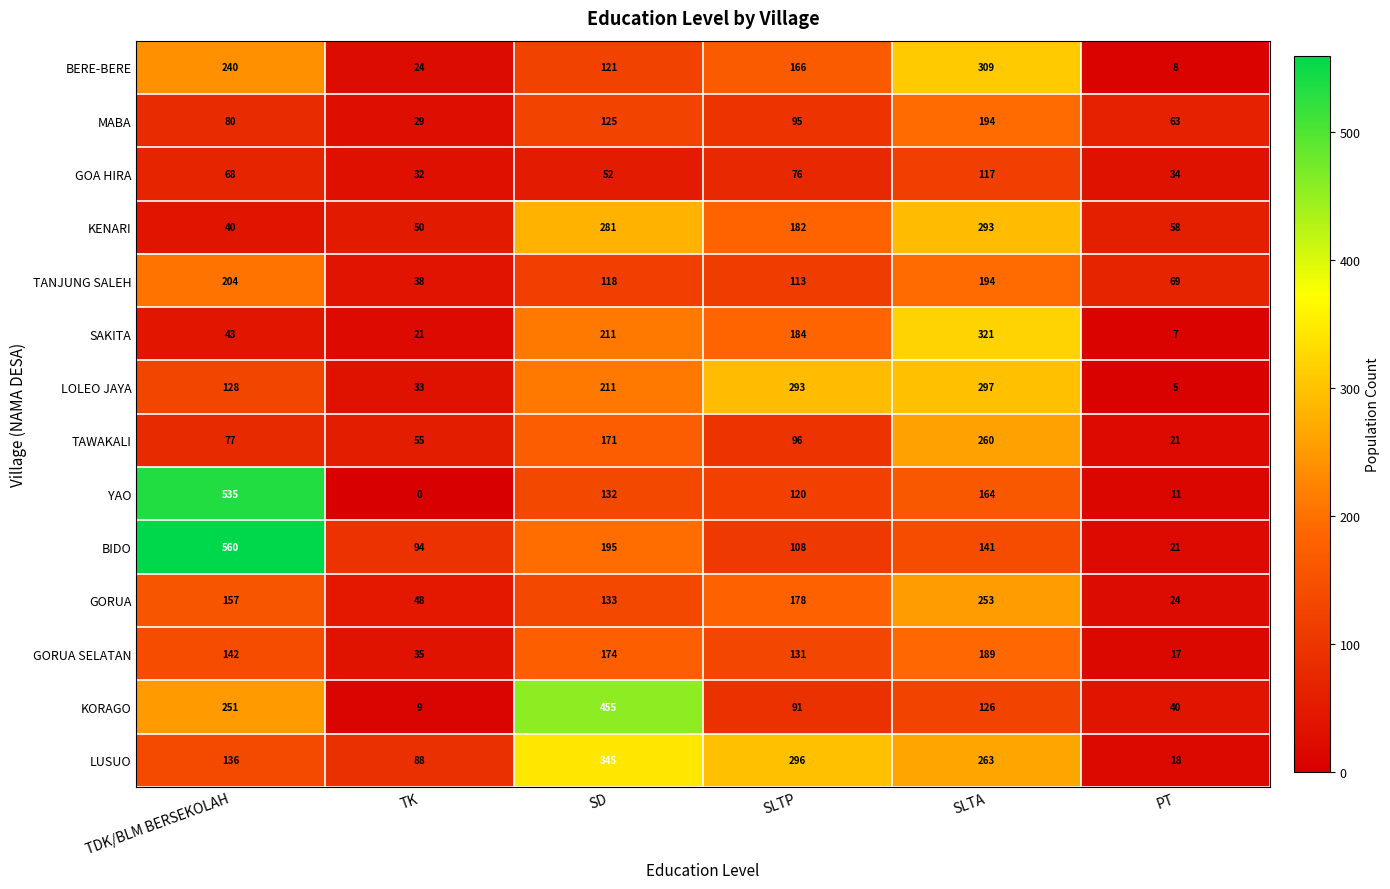

Which series has the widest spread of values?

BIDO